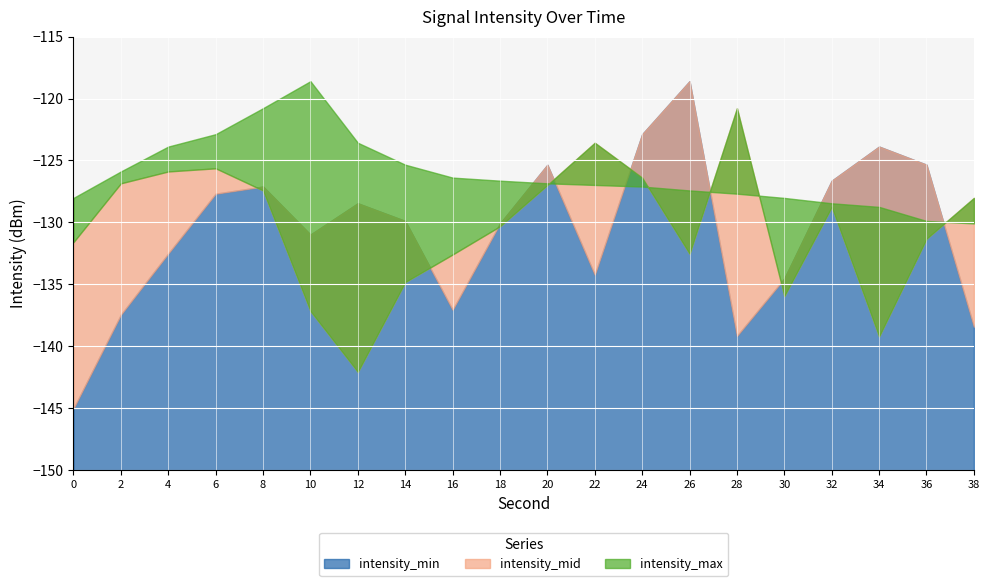

At which label does intensity_mid first exceed -128?

2